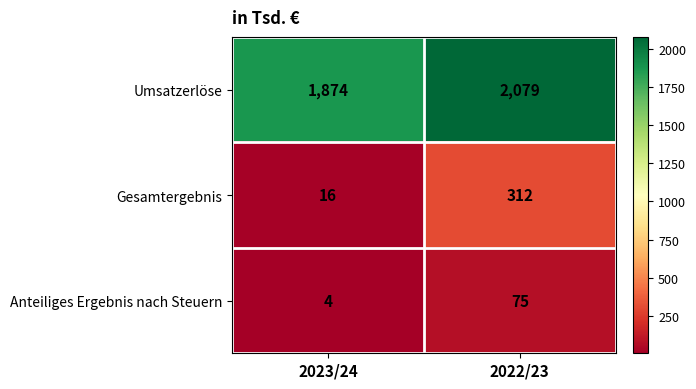

What is the total value across all series at 2023/24?

1894